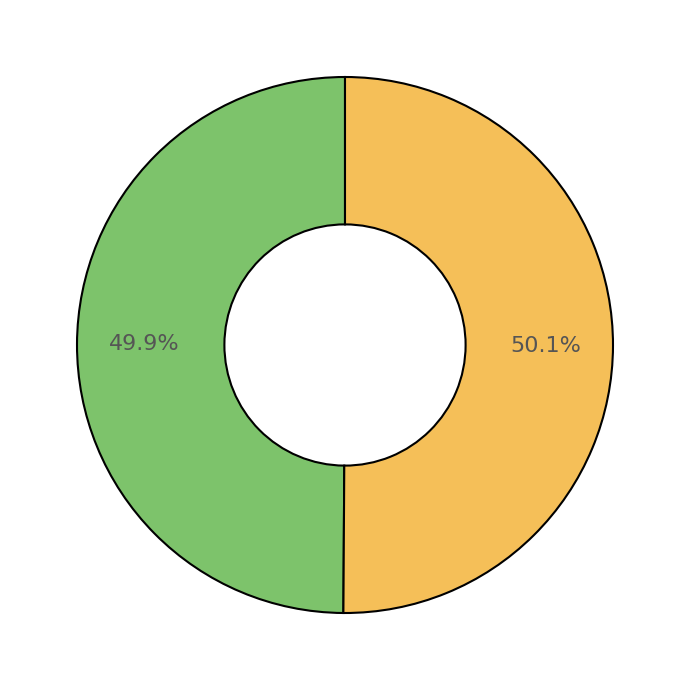

Is there a majority slice in this chart?

Yes